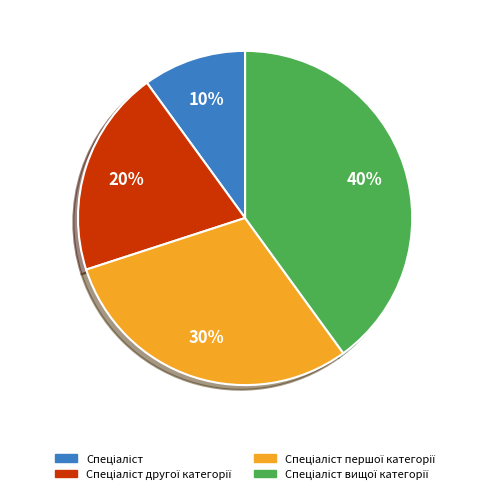

To the nearest percent, what is the difference between the largest and smallest slice percentages?

30%